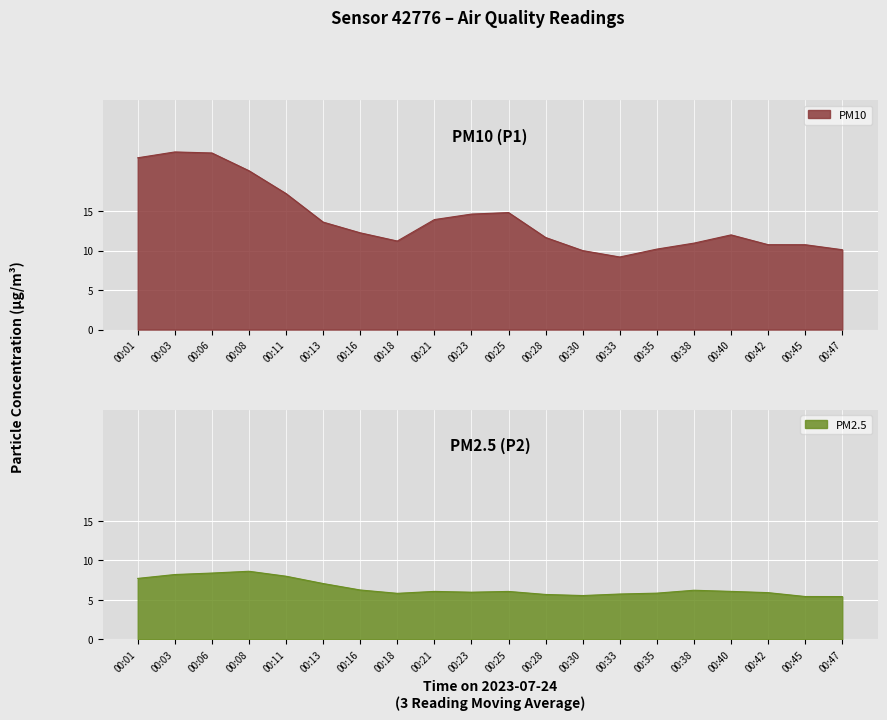

Is it true that PM10 equals 22.3 at 00:13?

False